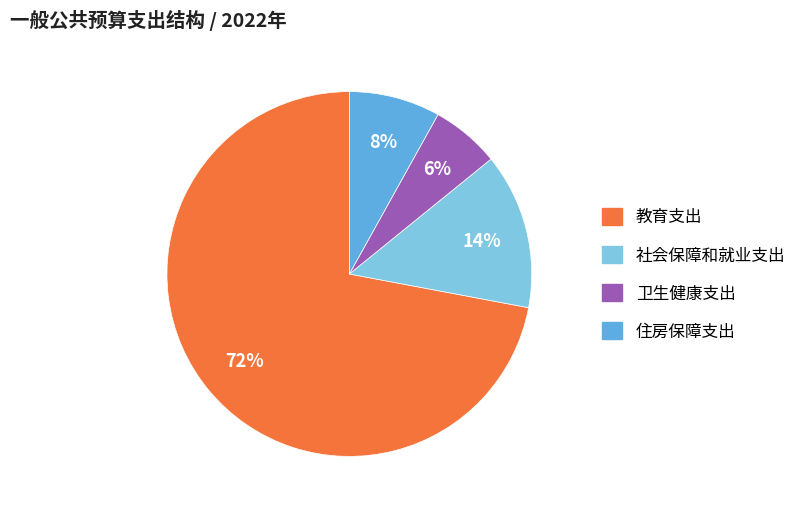

Is there a majority slice in this chart?

Yes